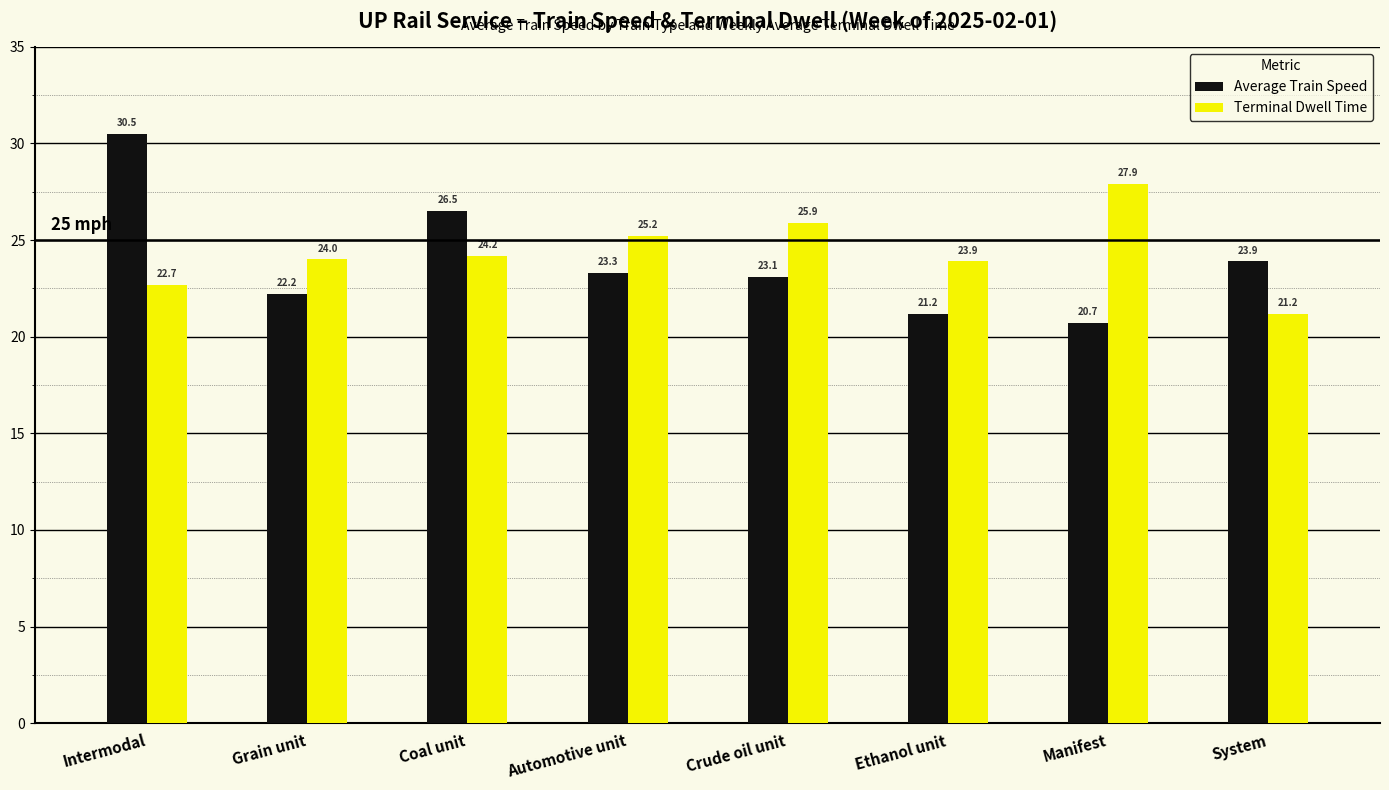

Reading right to left, transcribe all the data shown in this chart.

Average Train Speed: System=23.9	Manifest=20.7	Ethanol unit=21.2	Crude oil unit=23.1	Automotive unit=23.3	Coal unit=26.5	Grain unit=22.2	Intermodal=30.5
Terminal Dwell Time: System=21.2	Manifest=27.9	Ethanol unit=23.9	Crude oil unit=25.9	Automotive unit=25.2	Coal unit=24.2	Grain unit=24.0	Intermodal=22.7